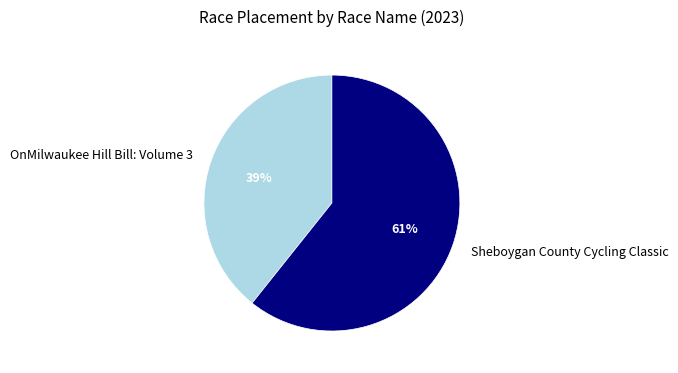

To the nearest percent, what portion does Sheboygan County Cycling Classic represent?

61%